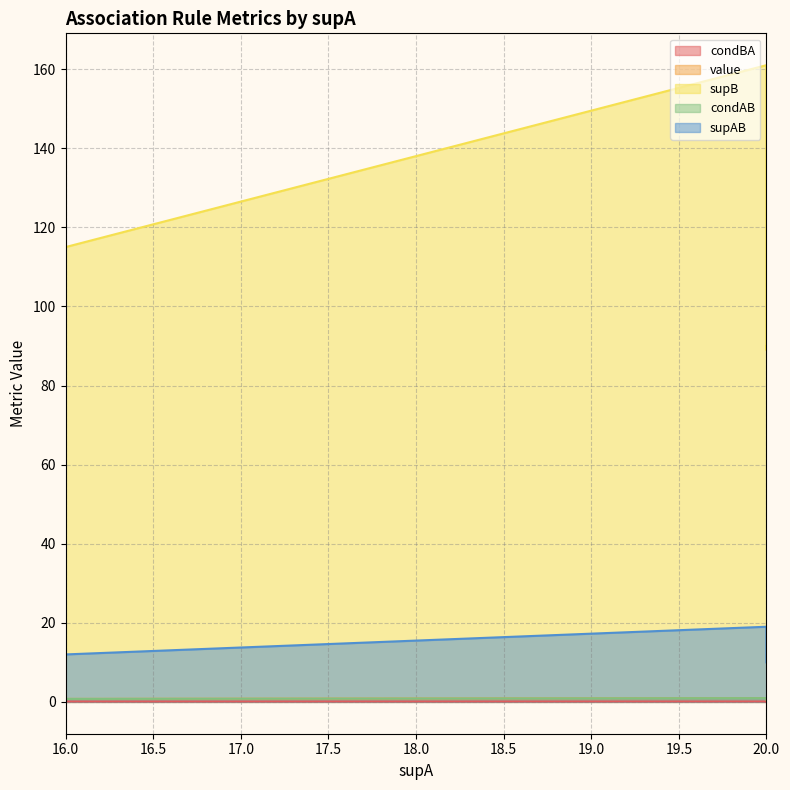

Read the value value at 20.

0.6